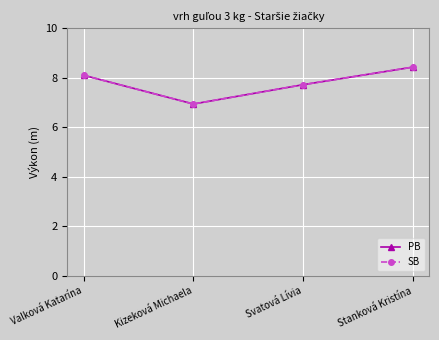

Is this an area chart (filled region under the line)?

No